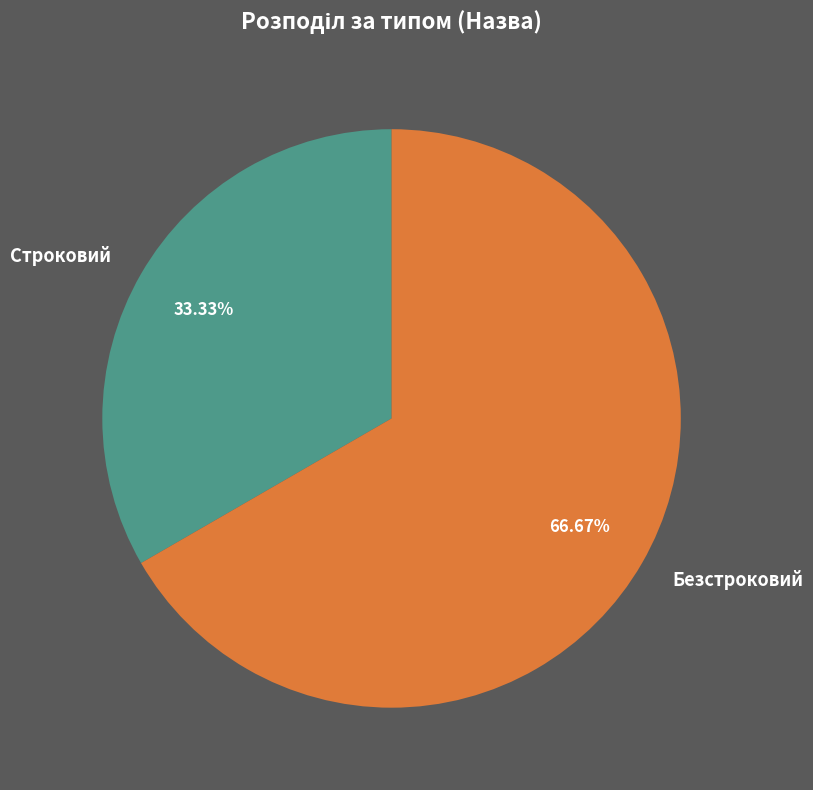

What is the ratio of the value at Строковий to the value at Безстроковий?

0.5